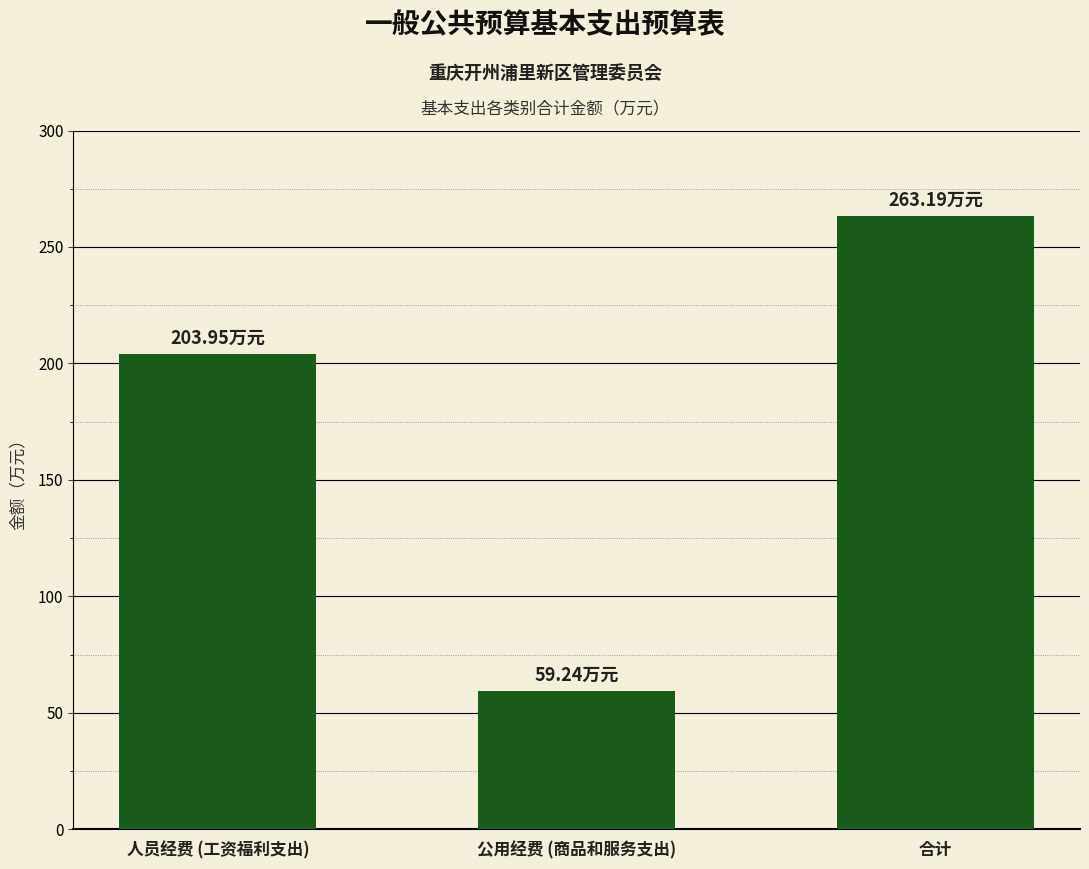

What is the difference between the maximum and second lowest values?

59.2